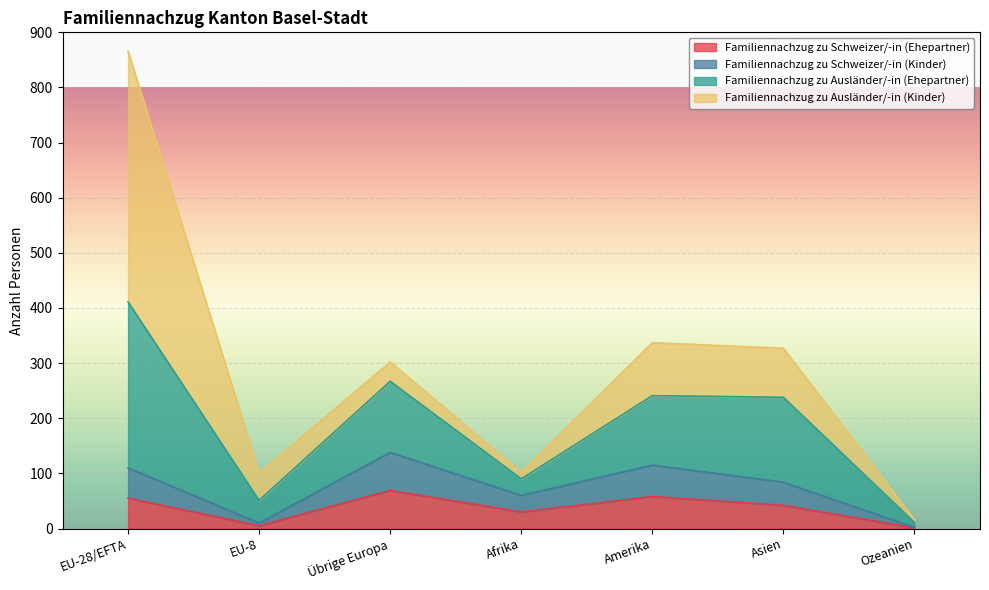

Which series changed the most between Afrika and Asien?

Familiennachzug zu Ausländer/-in (Ehepartner)